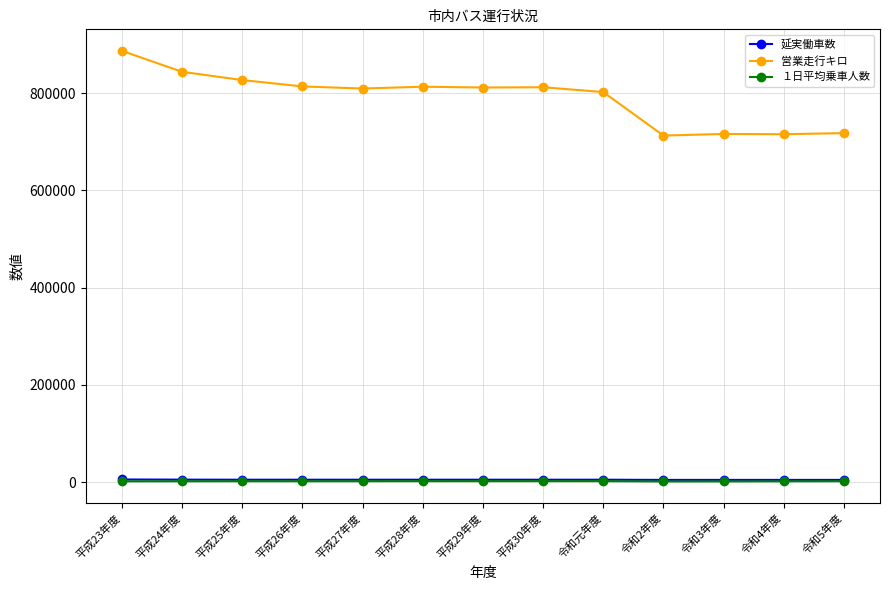

The 営業走行キロ series shows 463993 at 令和4年度. True or false?

False